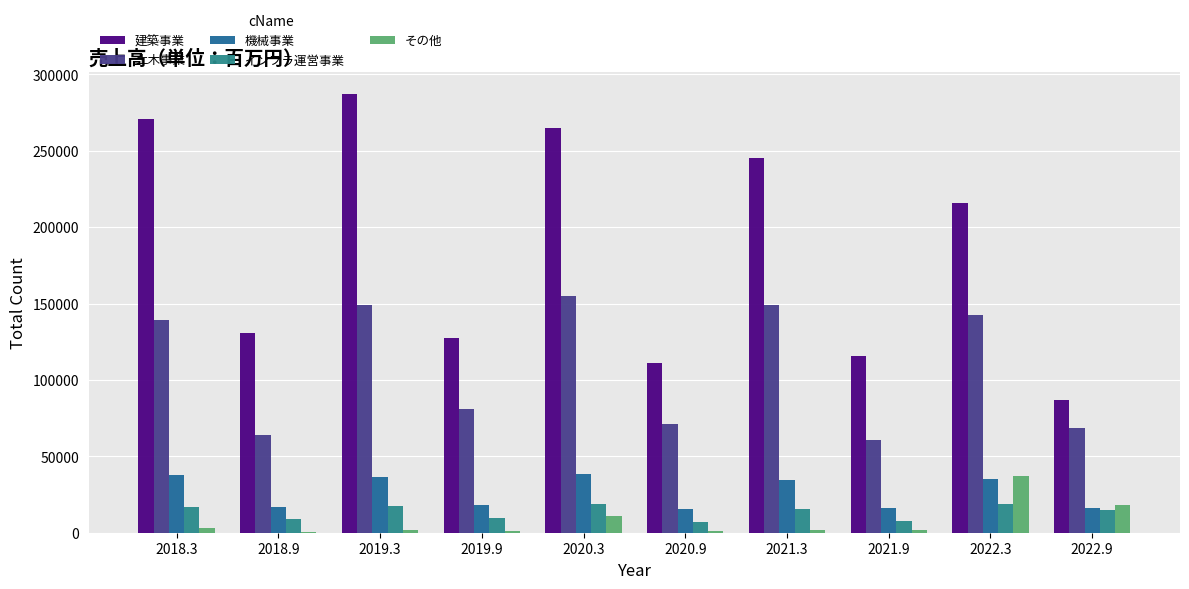

Are the bars horizontal?

No